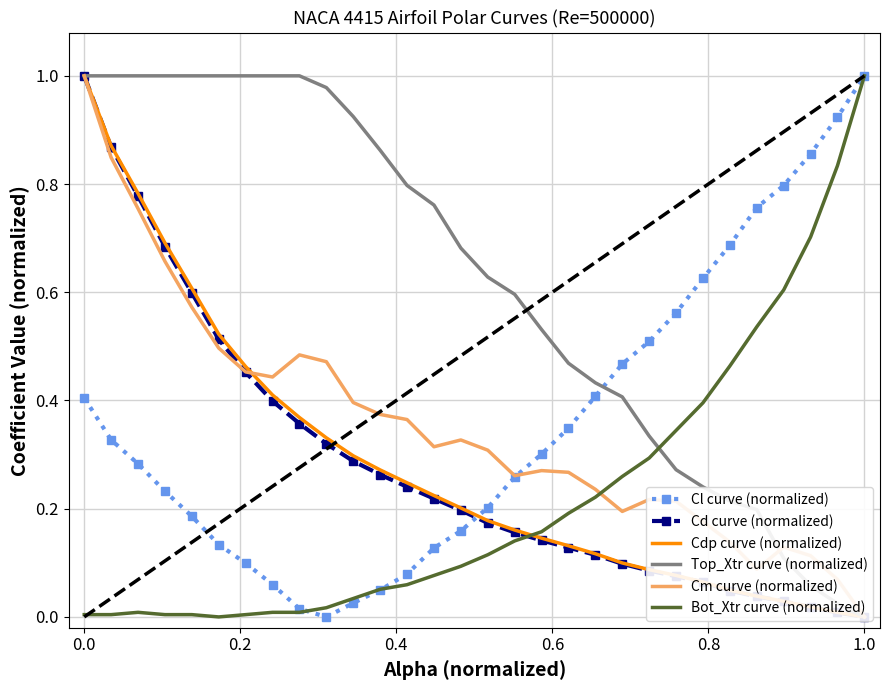

What is the maximum value for Bot_Xtr curve (normalized)?

1.0